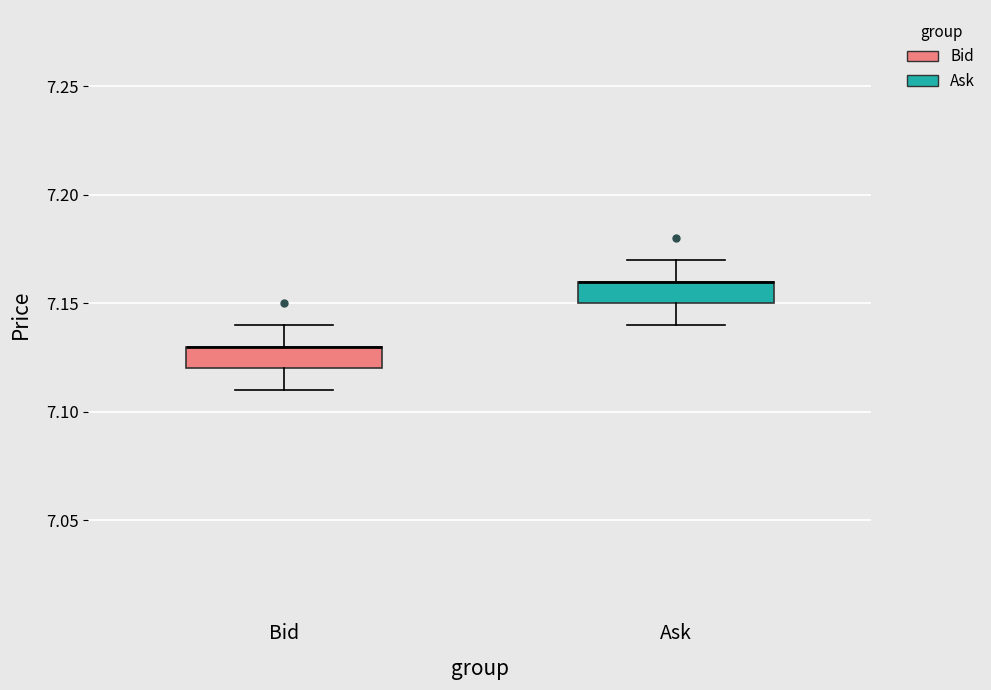

Where does the upper whisker of the box for Bid end on the y-axis? The values are not printed on the chart, so give them approximately, as read against the axis.

7.14